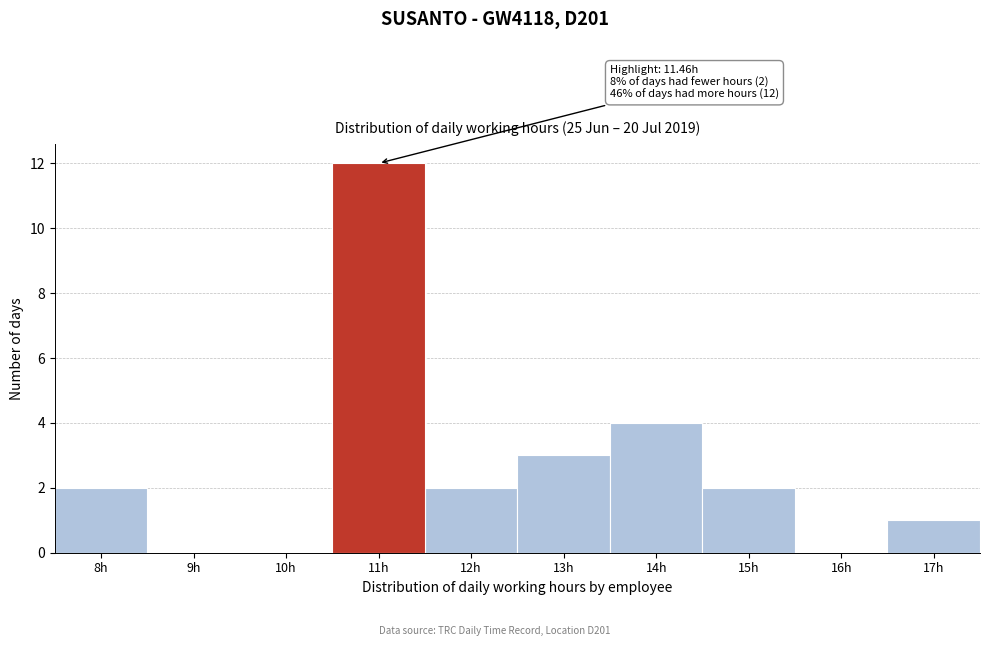

Reading left to right, list all the values displayed in this chart.

8h=2	9h=0	10h=0	11h=12	12h=2	13h=3	14h=4	15h=2	16h=0	17h=1